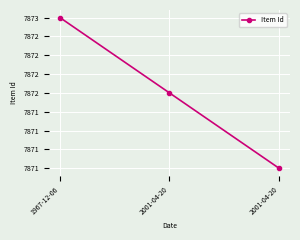

Where is the data nearest to the value 7872?

2001-04-20